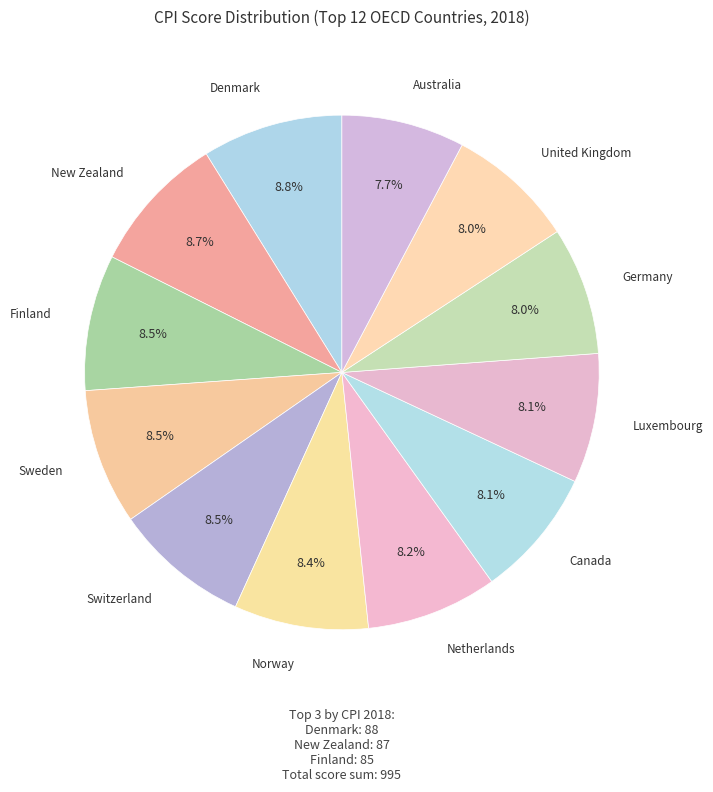

How many slices are in this pie chart?

12